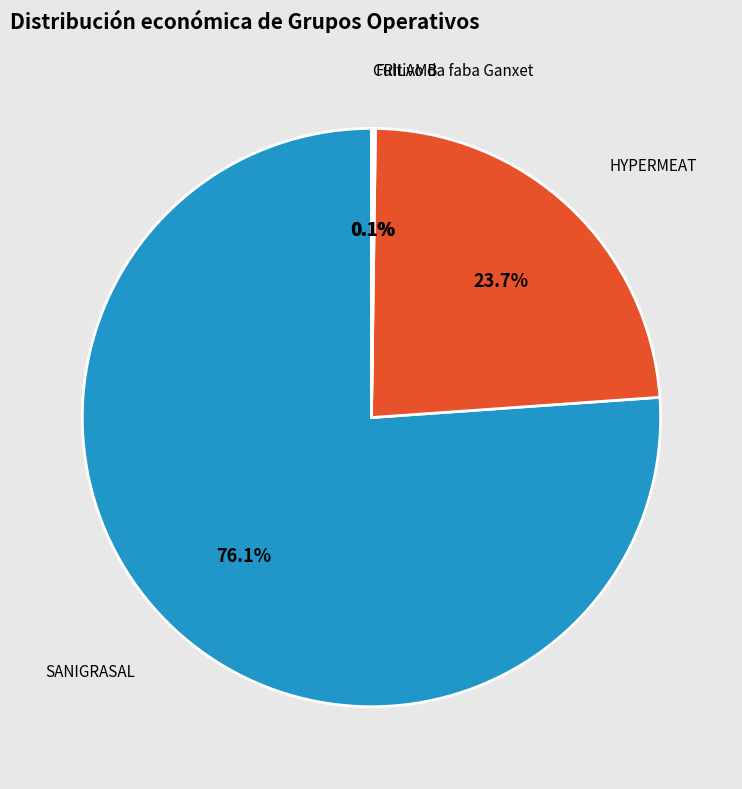

Between Cultivo da faba Ganxet and HYPERMEAT, which is larger?

HYPERMEAT